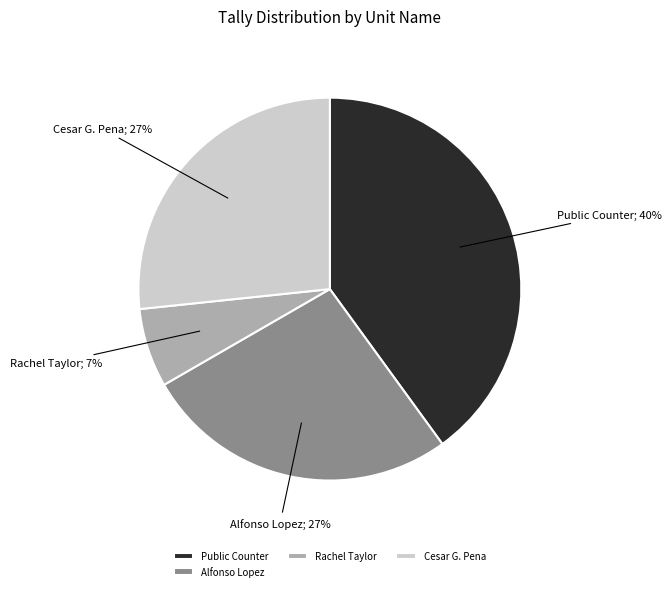

What percentage is the Public Counter slice, to the nearest percent?

40%